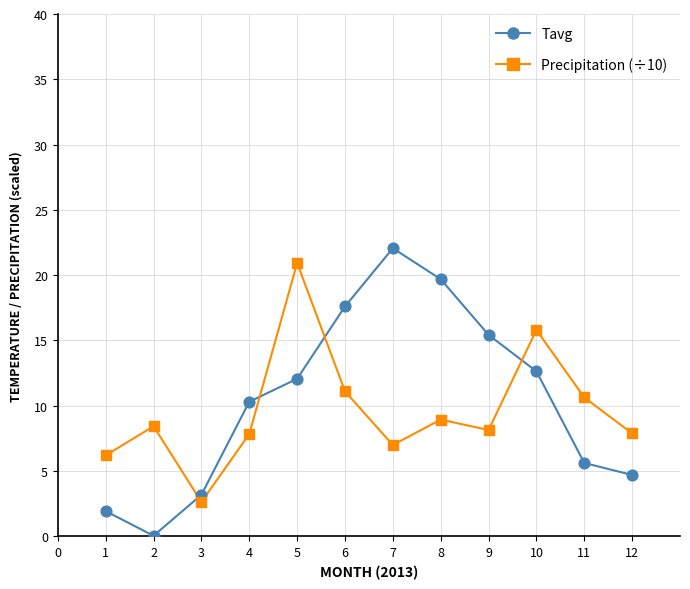

Across all data points, what is the range of Y values (max minus min)?

22.0